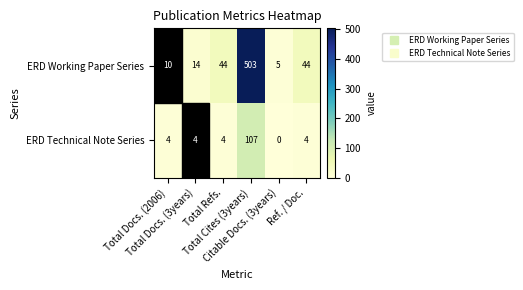

What is the greatest value displayed?

503